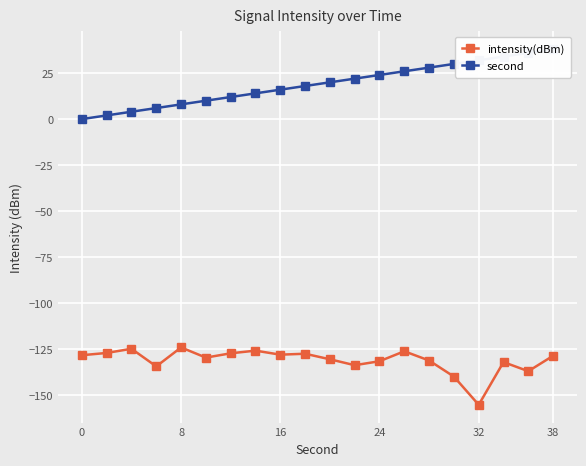

Is it true that intensity(dBm) equals -131.7 at 24?

True